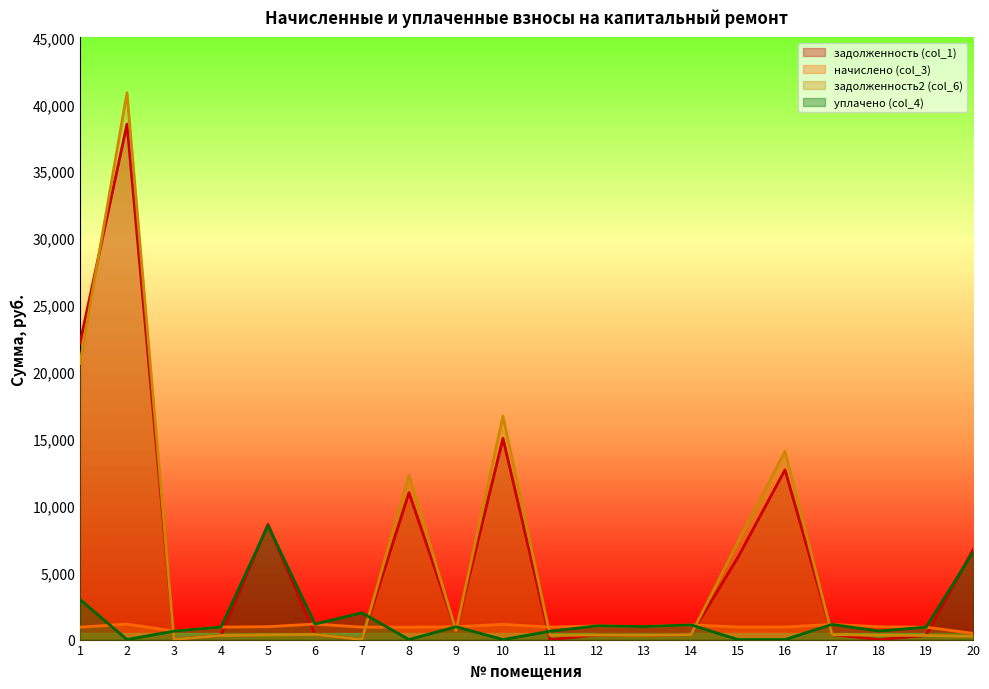

Is the value of уплачено (col_4) at 8 greater than the value of начислено (col_3) at 5?

No